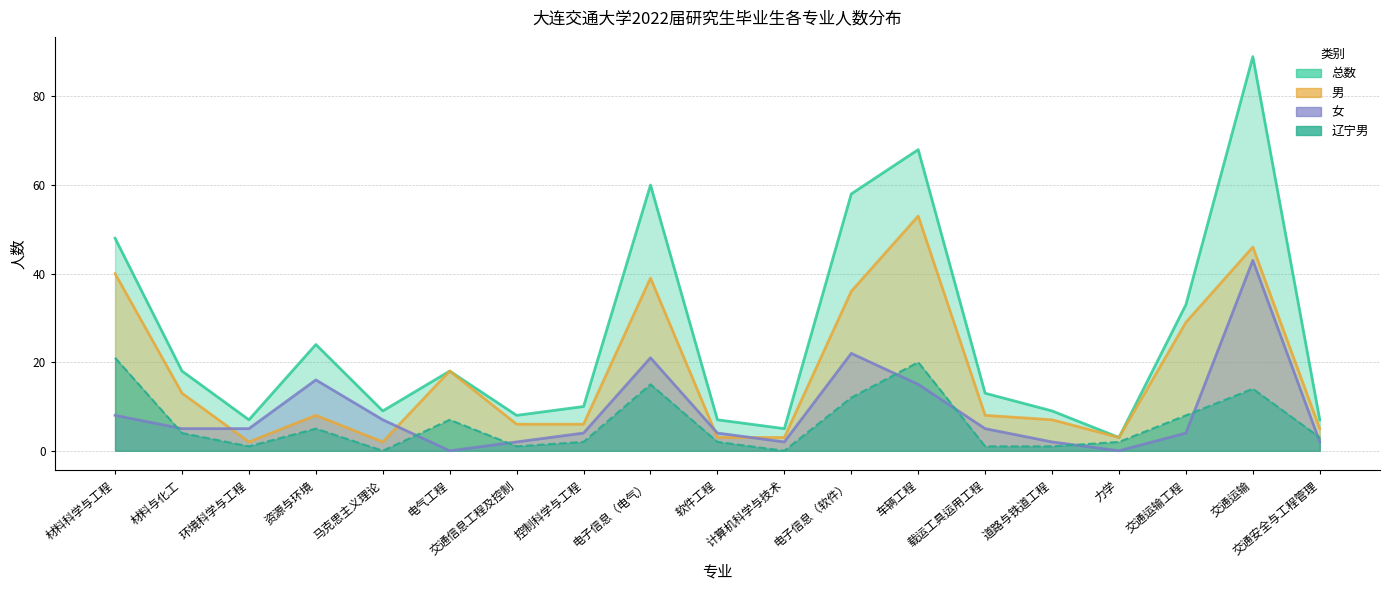

Rank the series by their maximum value, from highest to lowest.

总数, 男, 女, 辽宁男